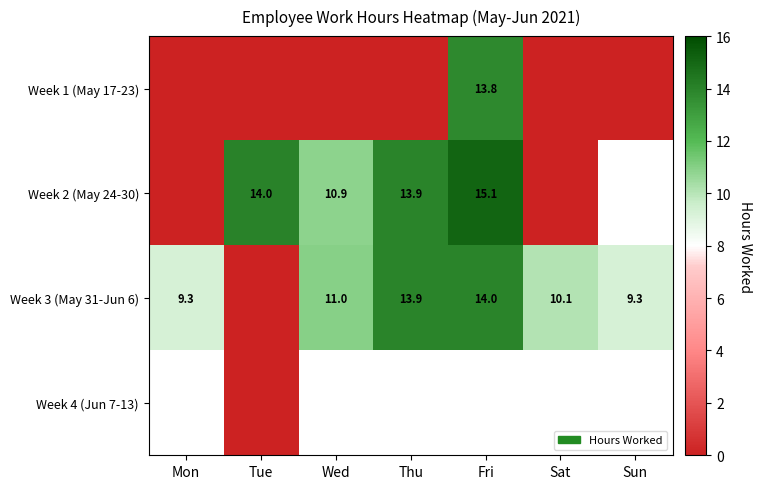

Is it true that Week 3 (May 31-Jun 6) equals 10.1 at Sat?

True